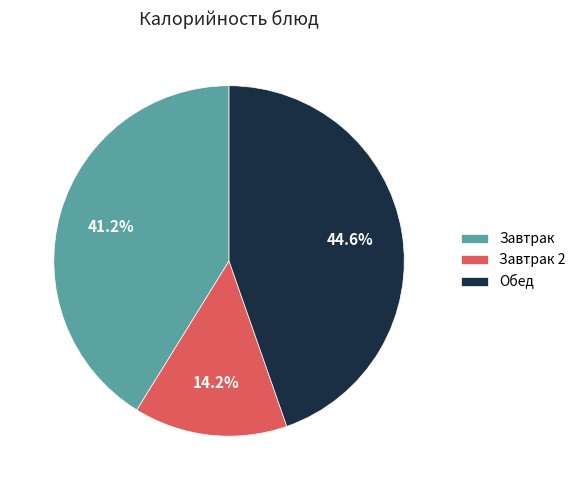

What is the smallest slice in the pie chart?

Завтрак 2